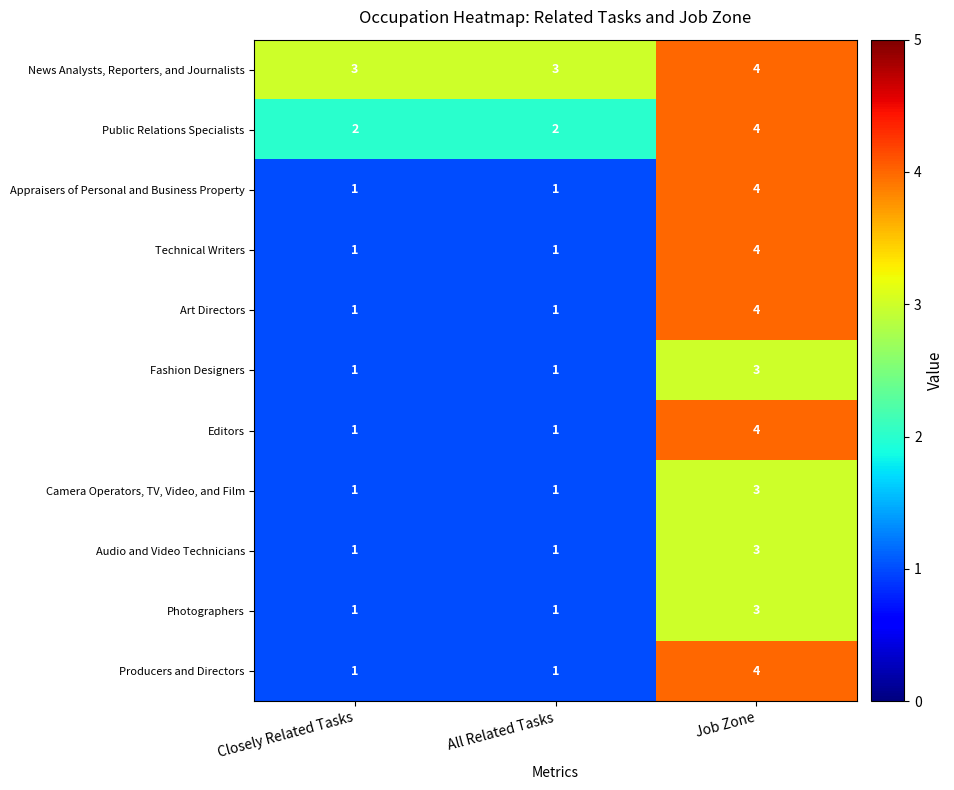

Is the value of Audio and Video Technicians at Closely Related Tasks greater than the value of Editors at Job Zone?

No